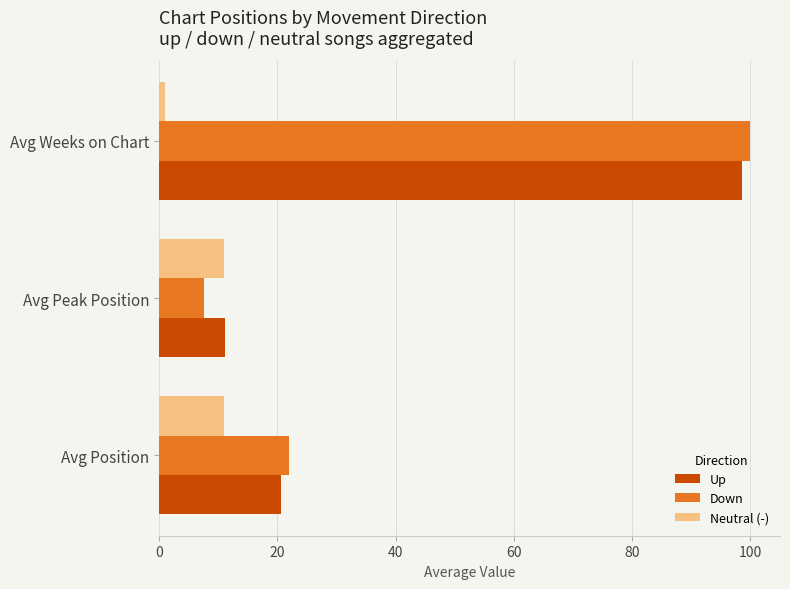

Which series has the largest range (max minus min)?

Down